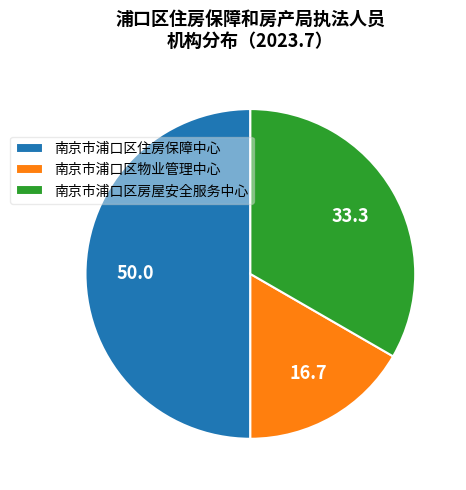

Is the sum of 南京市浦口区住房保障中心 and 南京市浦口区房屋安全服务中心 greater than half?

Yes